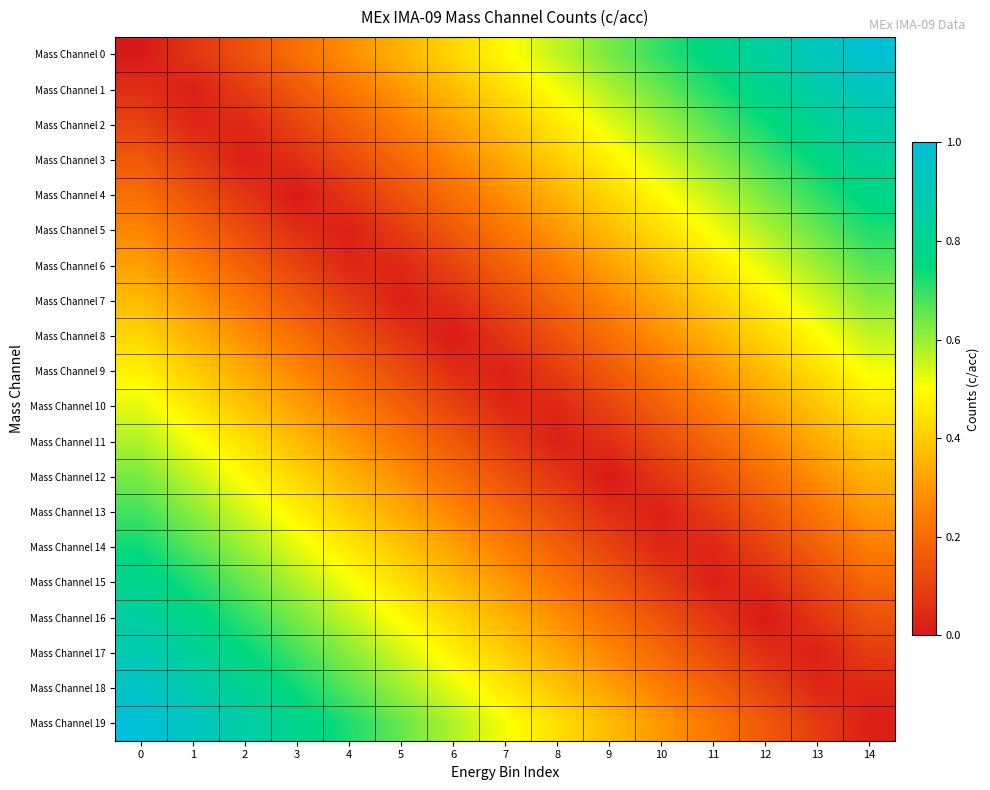

Reading left to right, list all the values displayed in this chart.

Mass Channel 0: 0=0.0	1=0.1	2=0.1	3=0.2	4=0.3	5=0.4	6=0.4	7=0.5	8=0.6	9=0.6	10=0.7	11=0.8	12=0.8	13=0.9	14=1.0
Mass Channel 1: 0=0.1	1=0.0	2=0.1	3=0.2	4=0.2	5=0.3	6=0.4	7=0.4	8=0.5	9=0.6	10=0.6	11=0.7	12=0.8	13=0.9	14=0.9
Mass Channel 2: 0=0.1	1=0.0	2=0.0	3=0.1	4=0.2	5=0.2	6=0.3	7=0.4	8=0.5	9=0.5	10=0.6	11=0.7	12=0.7	13=0.8	14=0.9
Mass Channel 3: 0=0.2	1=0.1	2=0.0	3=0.1	4=0.1	5=0.2	6=0.3	7=0.3	8=0.4	9=0.5	10=0.5	11=0.6	12=0.7	13=0.8	14=0.8
Mass Channel 4: 0=0.2	1=0.1	2=0.1	3=0.0	4=0.1	5=0.1	6=0.2	7=0.3	8=0.4	9=0.4	10=0.5	11=0.6	12=0.6	13=0.7	14=0.8
Mass Channel 5: 0=0.3	1=0.2	2=0.1	3=0.1	4=0.0	5=0.1	6=0.2	7=0.2	8=0.3	9=0.4	10=0.4	11=0.5	12=0.6	13=0.6	14=0.7
Mass Channel 6: 0=0.3	1=0.2	2=0.2	3=0.1	4=0.0	5=0.0	6=0.1	7=0.2	8=0.2	9=0.3	10=0.4	11=0.5	12=0.5	13=0.6	14=0.7
Mass Channel 7: 0=0.4	1=0.3	2=0.2	3=0.2	4=0.1	5=0.0	6=0.1	7=0.1	8=0.2	9=0.3	10=0.3	11=0.4	12=0.5	13=0.5	14=0.6
Mass Channel 8: 0=0.4	1=0.4	2=0.3	3=0.2	4=0.1	5=0.1	6=0.0	7=0.1	8=0.1	9=0.2	10=0.3	11=0.4	12=0.4	13=0.5	14=0.6
Mass Channel 9: 0=0.5	1=0.4	2=0.3	3=0.3	4=0.2	5=0.1	6=0.1	7=0.0	8=0.1	9=0.2	10=0.2	11=0.3	12=0.4	13=0.4	14=0.5
Mass Channel 10: 0=0.5	1=0.5	2=0.4	3=0.3	4=0.2	5=0.2	6=0.1	7=0.0	8=0.0	9=0.1	10=0.2	11=0.2	12=0.3	13=0.4	14=0.5
Mass Channel 11: 0=0.6	1=0.5	2=0.4	3=0.4	4=0.3	5=0.2	6=0.2	7=0.1	8=0.0	9=0.1	10=0.1	11=0.2	12=0.3	13=0.3	14=0.4
Mass Channel 12: 0=0.6	1=0.6	2=0.5	3=0.4	4=0.4	5=0.3	6=0.2	7=0.1	8=0.1	9=0.0	10=0.1	11=0.1	12=0.2	13=0.3	14=0.4
Mass Channel 13: 0=0.7	1=0.6	2=0.5	3=0.5	4=0.4	5=0.3	6=0.3	7=0.2	8=0.1	9=0.1	10=0.0	11=0.1	12=0.2	13=0.2	14=0.3
Mass Channel 14: 0=0.7	1=0.7	2=0.6	3=0.5	4=0.5	5=0.4	6=0.3	7=0.2	8=0.2	9=0.1	10=0.0	11=0.0	12=0.1	13=0.2	14=0.2
Mass Channel 15: 0=0.8	1=0.7	2=0.6	3=0.6	4=0.5	5=0.4	6=0.4	7=0.3	8=0.2	9=0.2	10=0.1	11=0.0	12=0.1	13=0.1	14=0.2
Mass Channel 16: 0=0.8	1=0.8	2=0.7	3=0.6	4=0.6	5=0.5	6=0.4	7=0.4	8=0.3	9=0.2	10=0.1	11=0.1	12=0.0	13=0.1	14=0.1
Mass Channel 17: 0=0.9	1=0.8	2=0.8	3=0.7	4=0.6	5=0.5	6=0.5	7=0.4	8=0.3	9=0.3	10=0.2	11=0.1	12=0.1	13=0.0	14=0.1
Mass Channel 18: 0=0.9	1=0.9	2=0.8	3=0.7	4=0.7	5=0.6	6=0.5	7=0.5	8=0.4	9=0.3	10=0.2	11=0.2	12=0.1	13=0.0	14=0.0
Mass Channel 19: 0=1.0	1=0.9	2=0.9	3=0.8	4=0.7	5=0.6	6=0.6	7=0.5	8=0.4	9=0.4	10=0.3	11=0.2	12=0.2	13=0.1	14=0.0